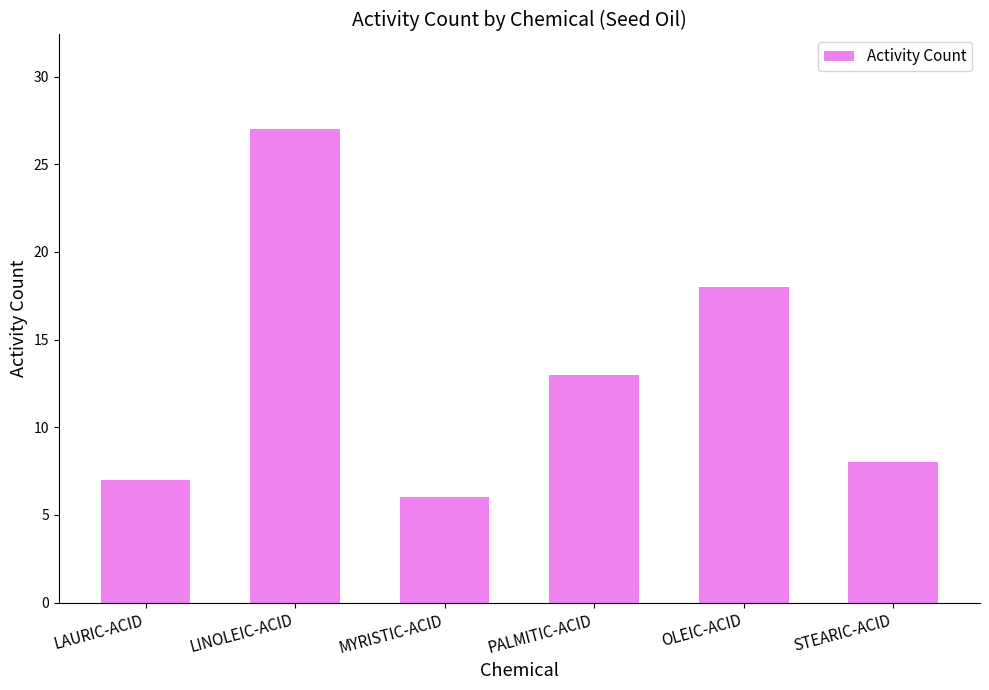

What is the difference between the maximum and minimum values?

21